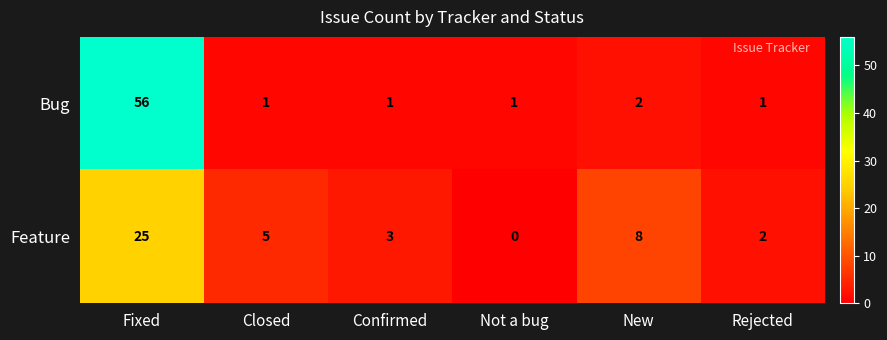

Which category has the highest value in the Bug series?

Fixed